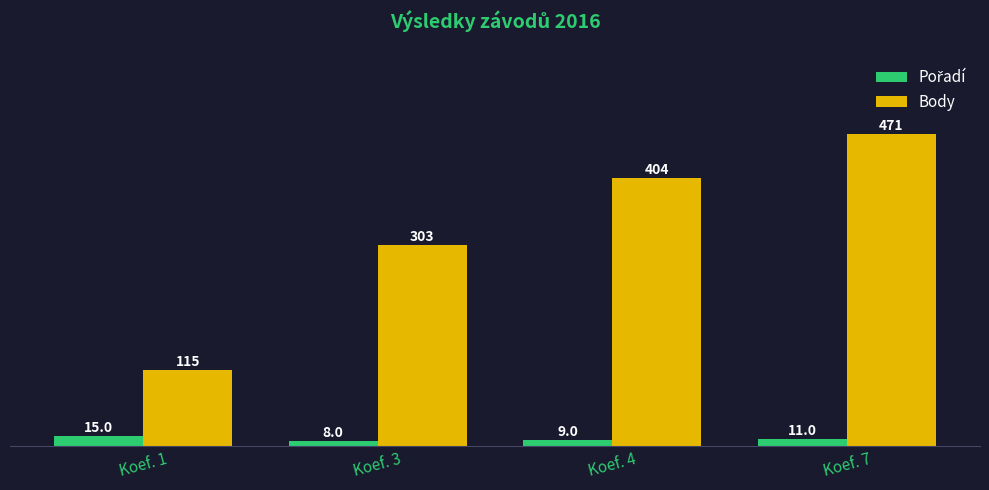

What is the total value across all series at Koef. 3?

311